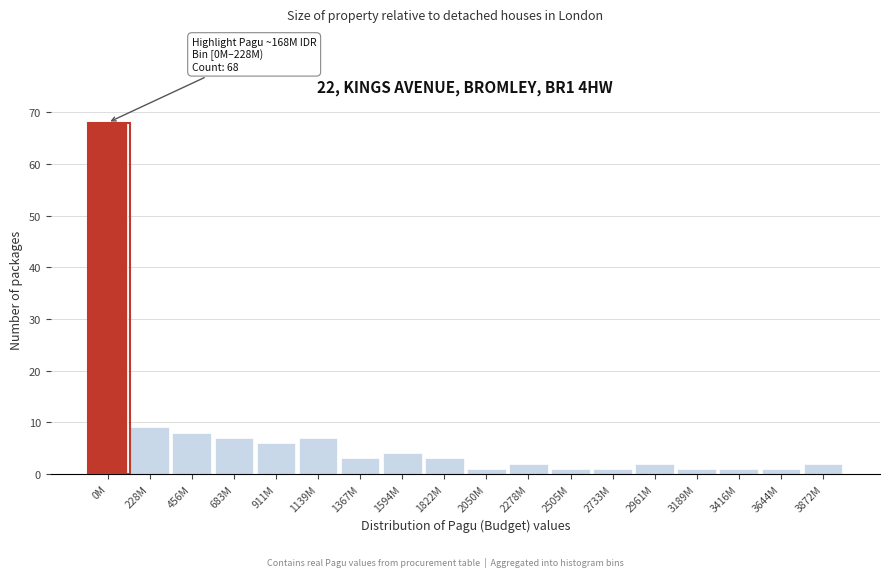

Reading right to left, list all the values displayed in this chart.

2	1	1	1	2	1	1	2	1	3	4	3	7	6	7	8	9	68